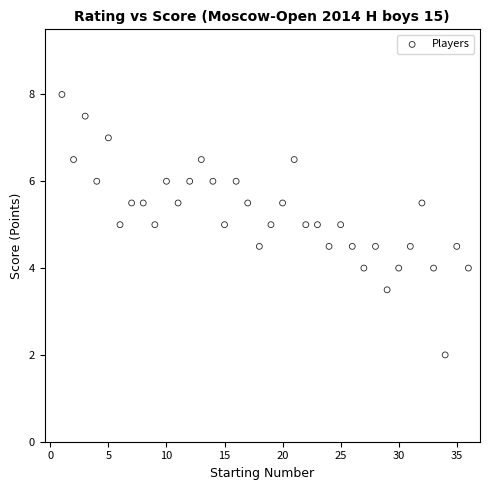

What is the range of Y values (max minus min)?

6.0